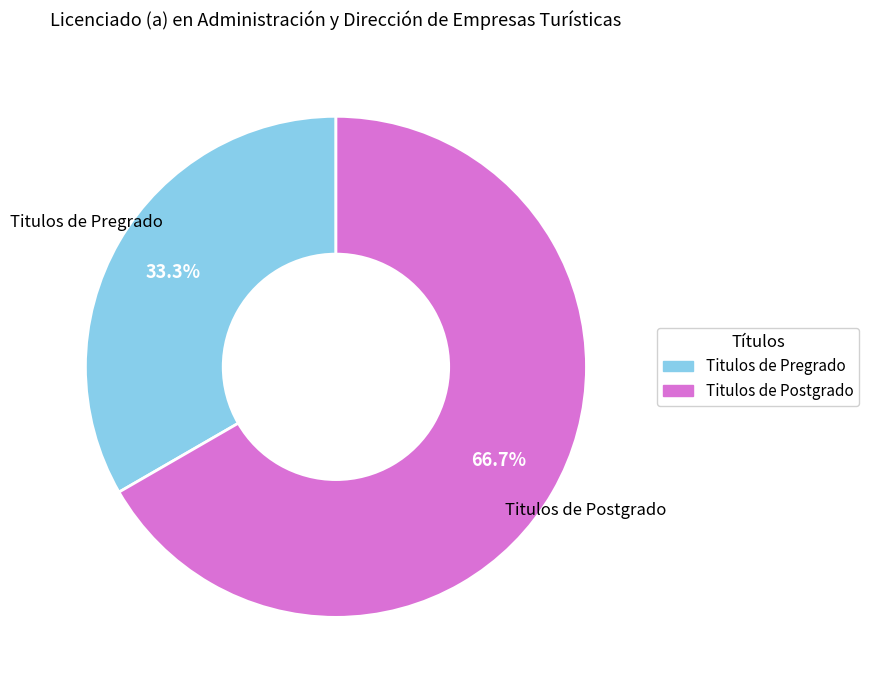

Is there any slice that represents more than half of the pie?

Yes